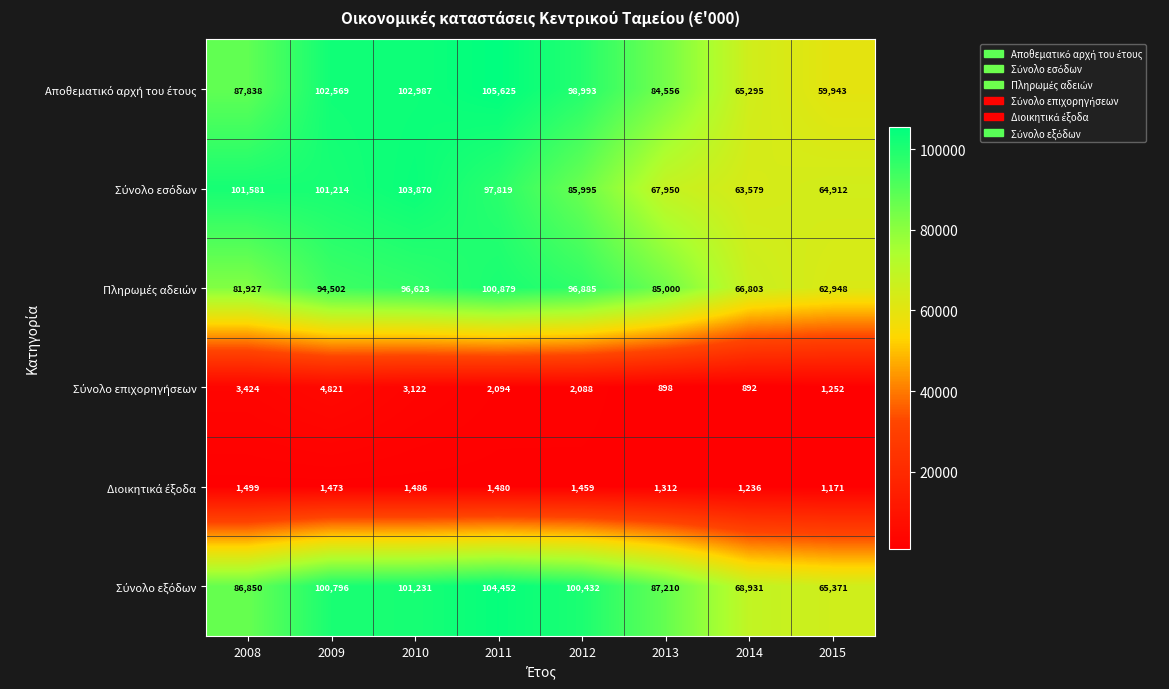

What is the spread (max minus min) of values at 2012?

98973